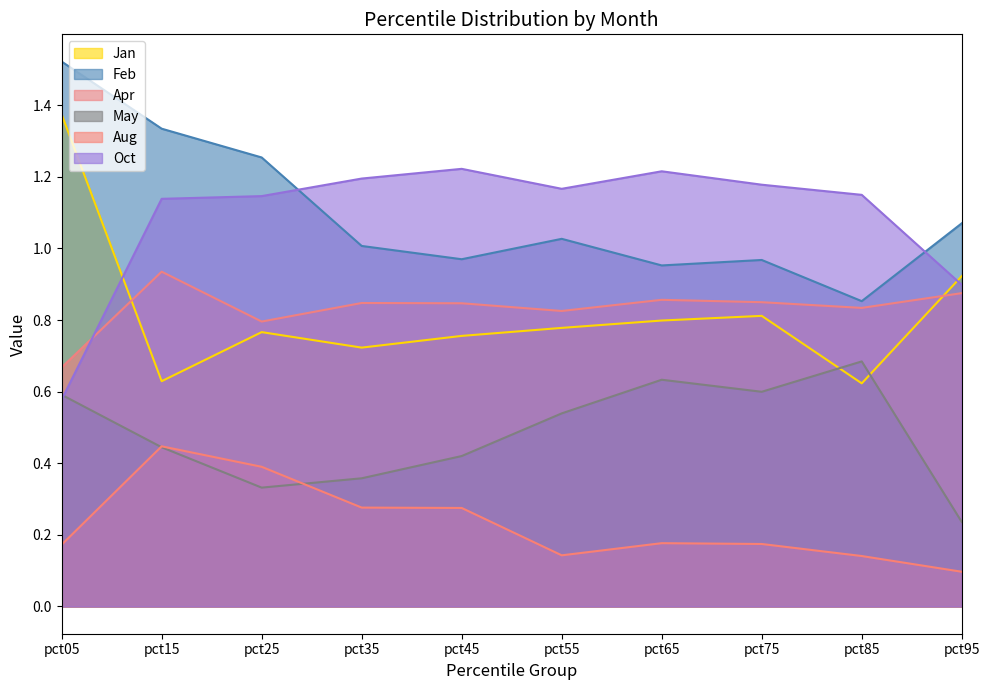

What is the sum of the Oct values at pct45 and pct65?

2.4